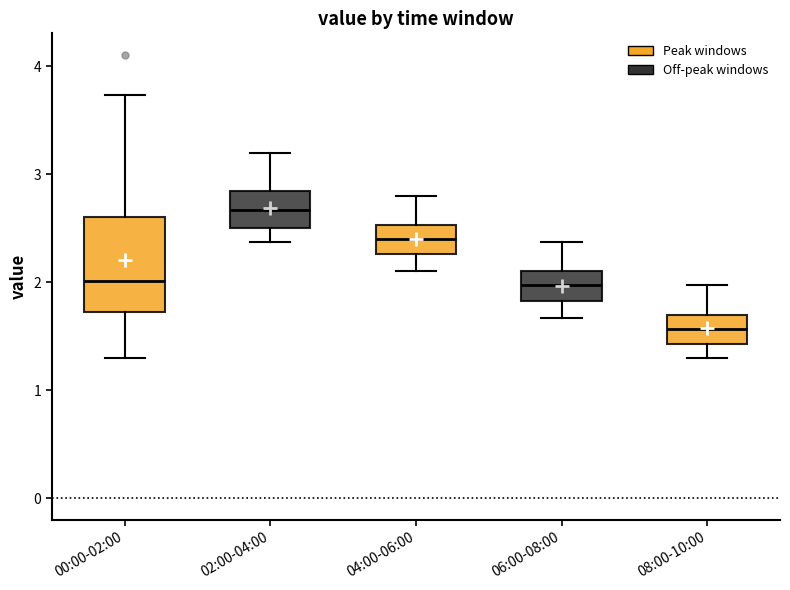

Comparing the boxes themselves (not the whiskers), which one is the tallest?

00:00-02:00